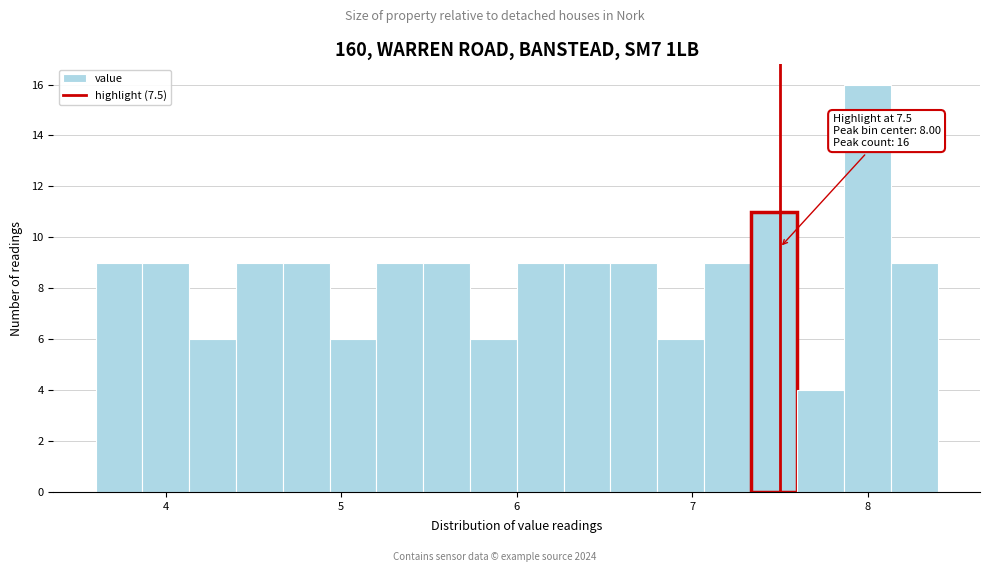

Around what value on the x-axis is the tallest bar? Give the approximate position of its centre, as read against the axis.

8.0